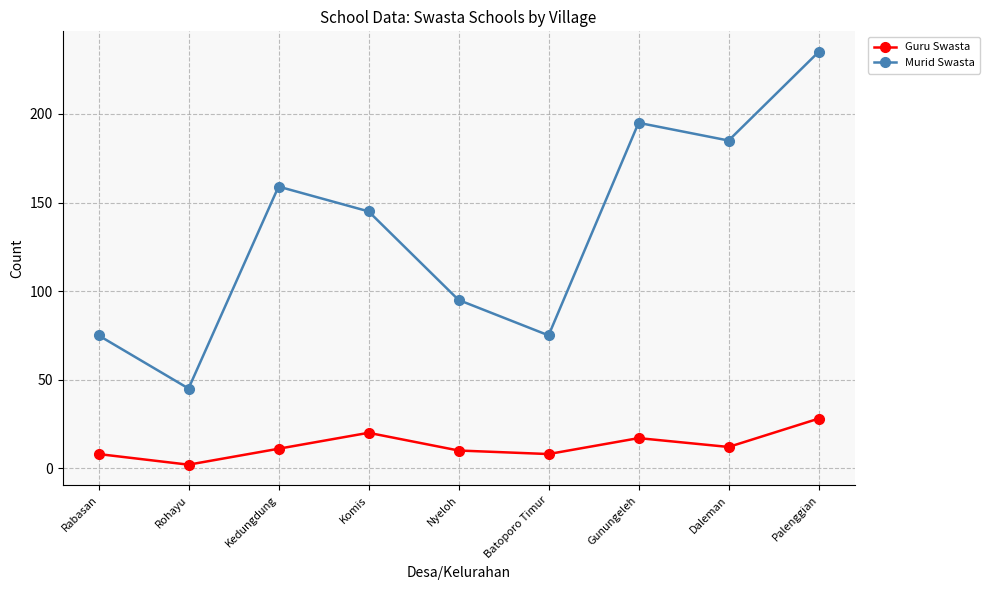

At which category does Guru Swasta reach its first local valley?

Rohayu